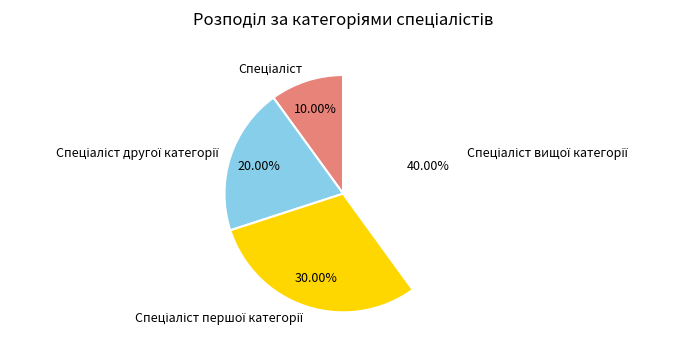

Does any single category account for the majority?

No